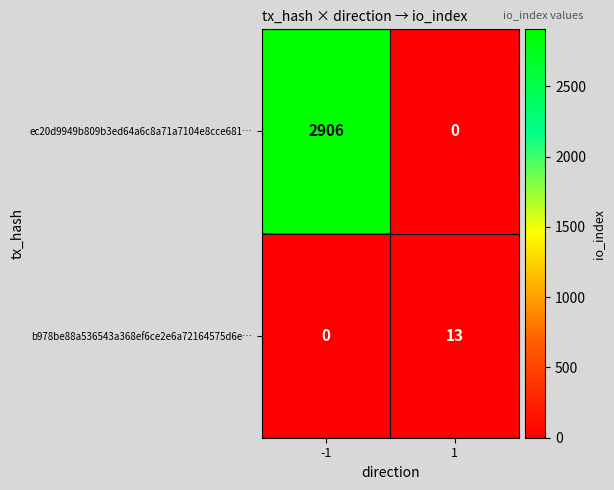

List the series in order of their overall mean, lowest first.

b978be88a536543a368ef6ce2e6a72164575d6e…, ec20d9949b809b3ed64a6c8a71a7104e8cce681…